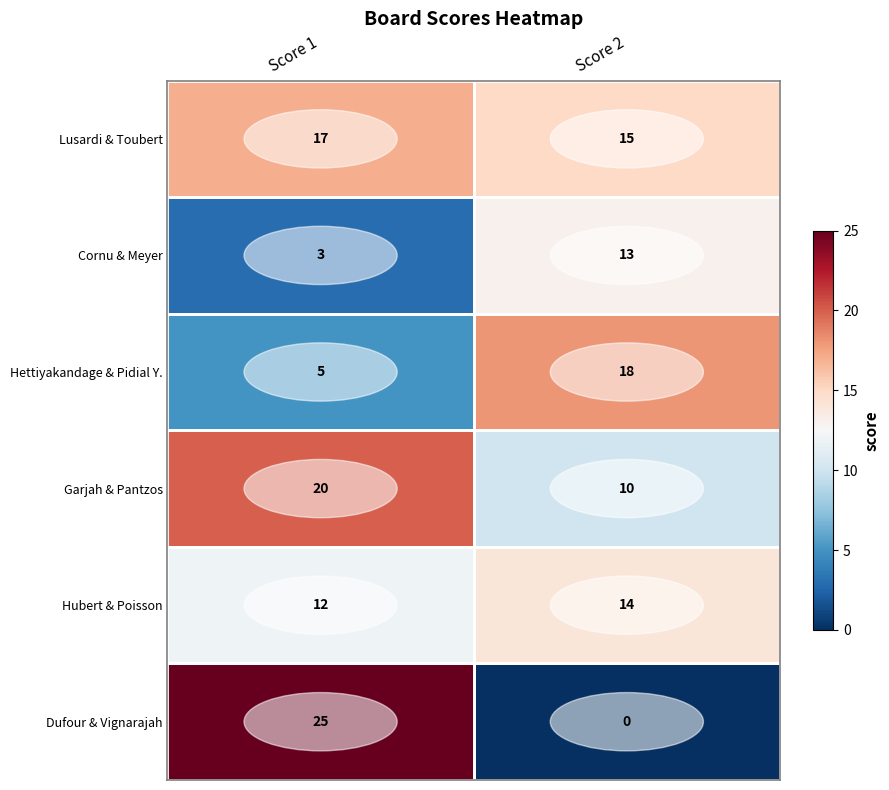

True or false: Lusardi & Toubert has a value of 17 at Score 1.

True